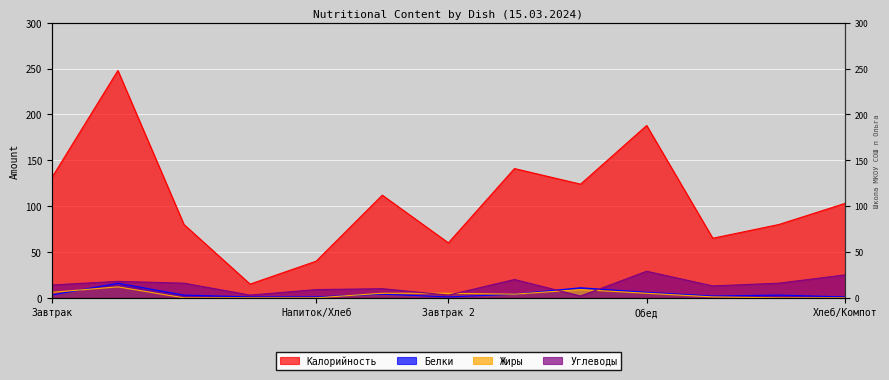

Which series has the largest range (max minus min)?

Калорийность